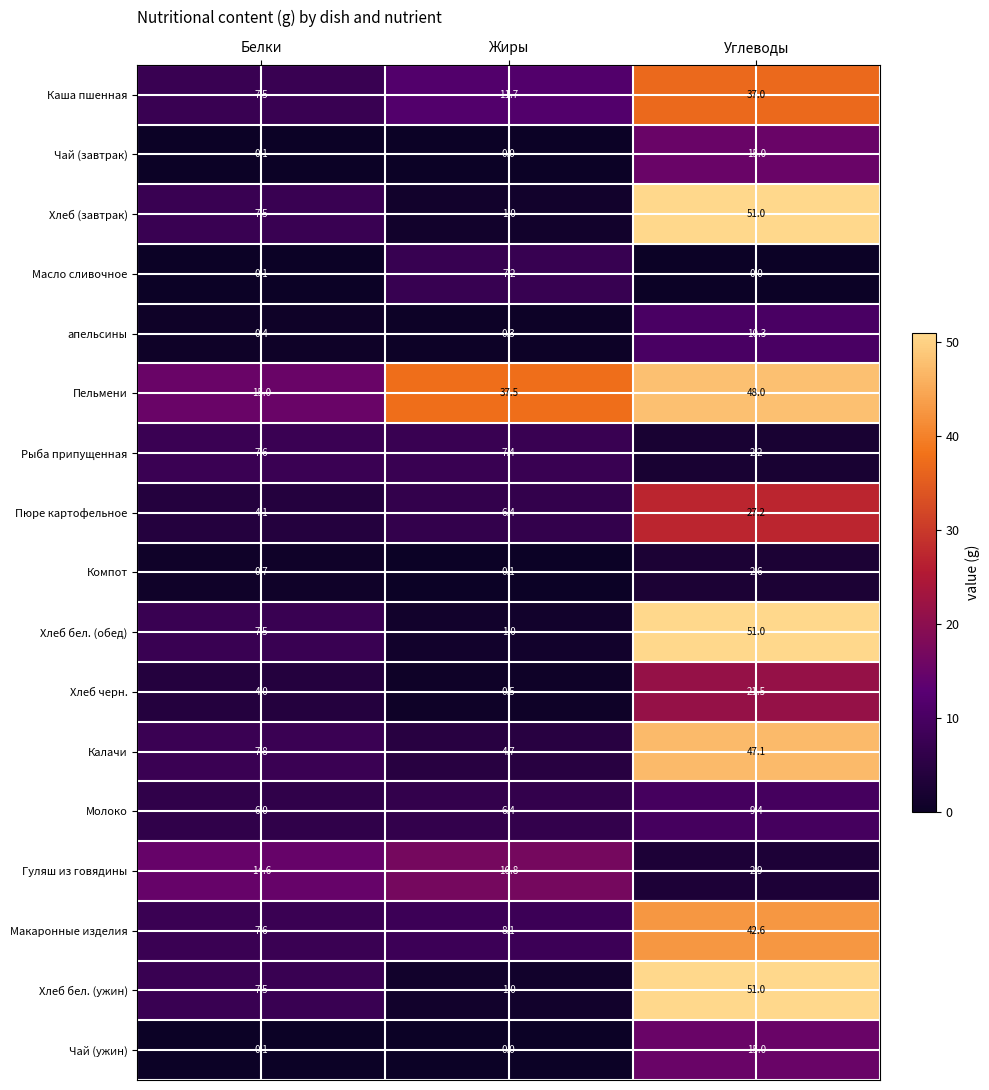

Which category has the highest value in the Хлеб черн. series?

Углеводы